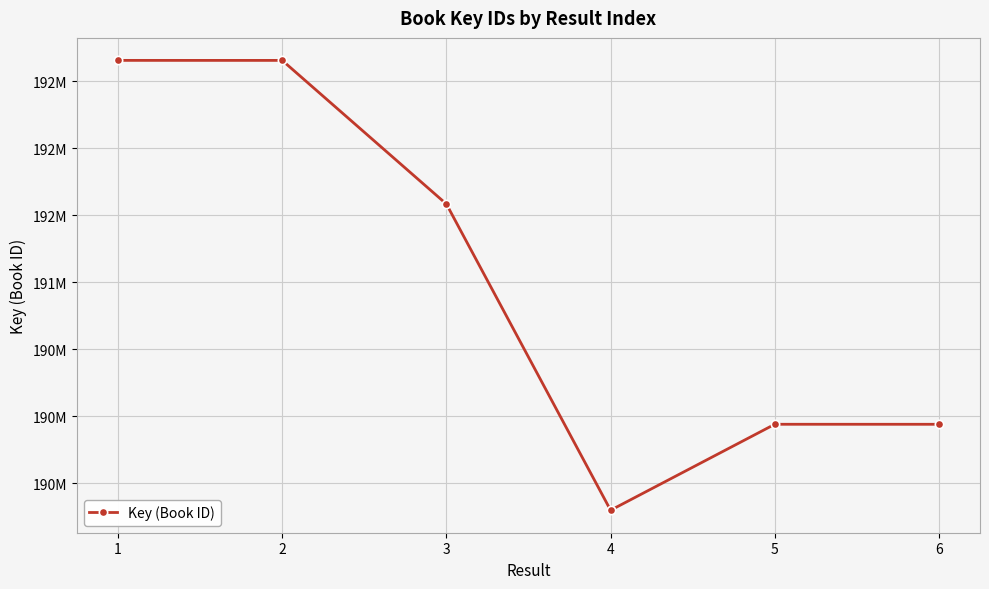

Between 5 and 6, which is larger?

5